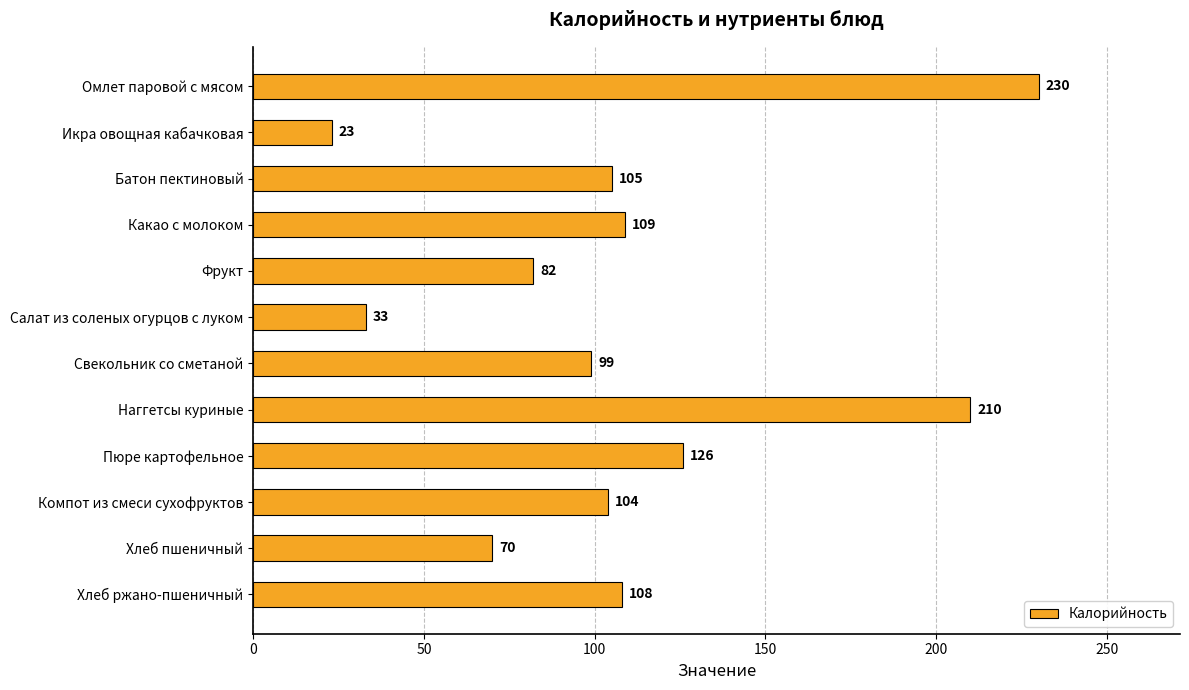

What is the difference between the second highest and minimum values?

187